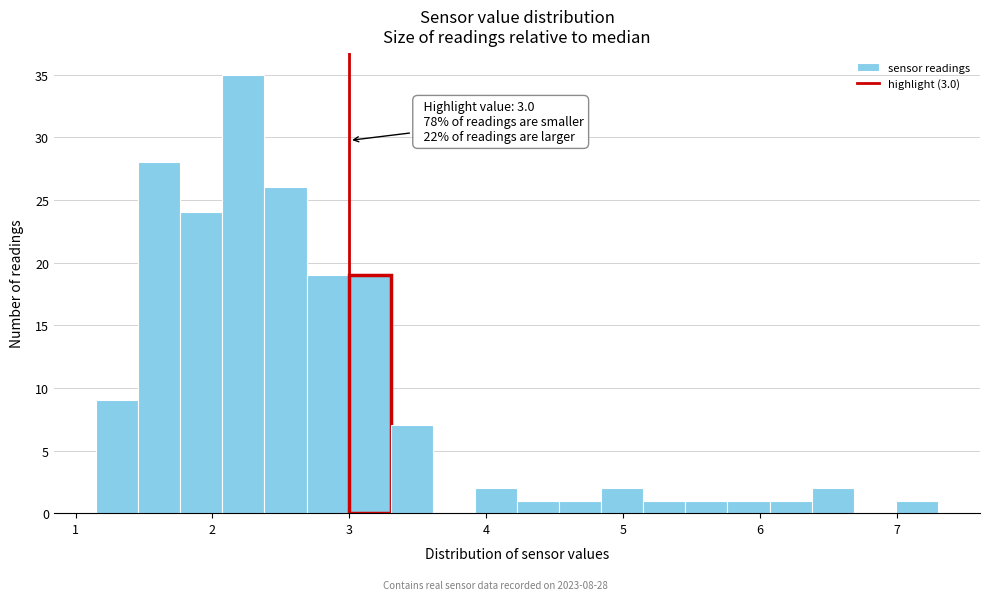

Read against the x-axis, roughly where is the centre of the tallest bar?

2.2